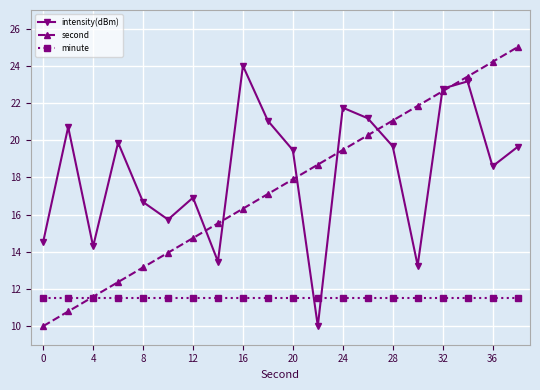

Rank the series by their maximum value, from lowest to highest.

minute, intensity(dBm), second